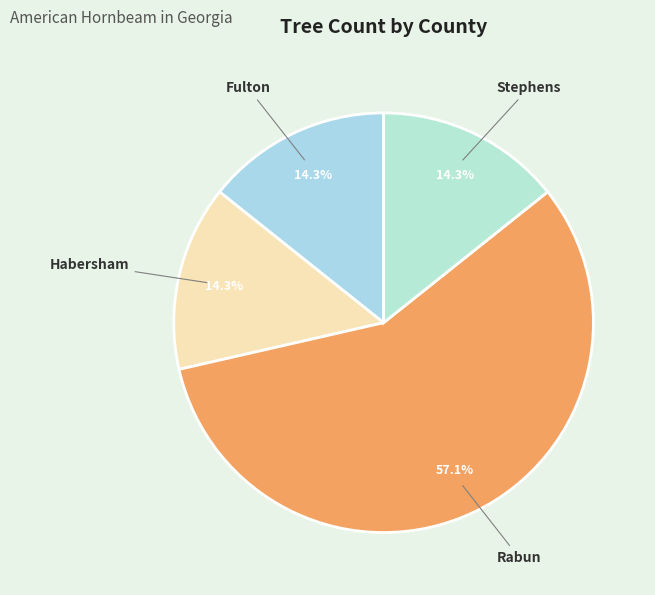

What percentage do Stephens and Habersham together represent?

28.6%